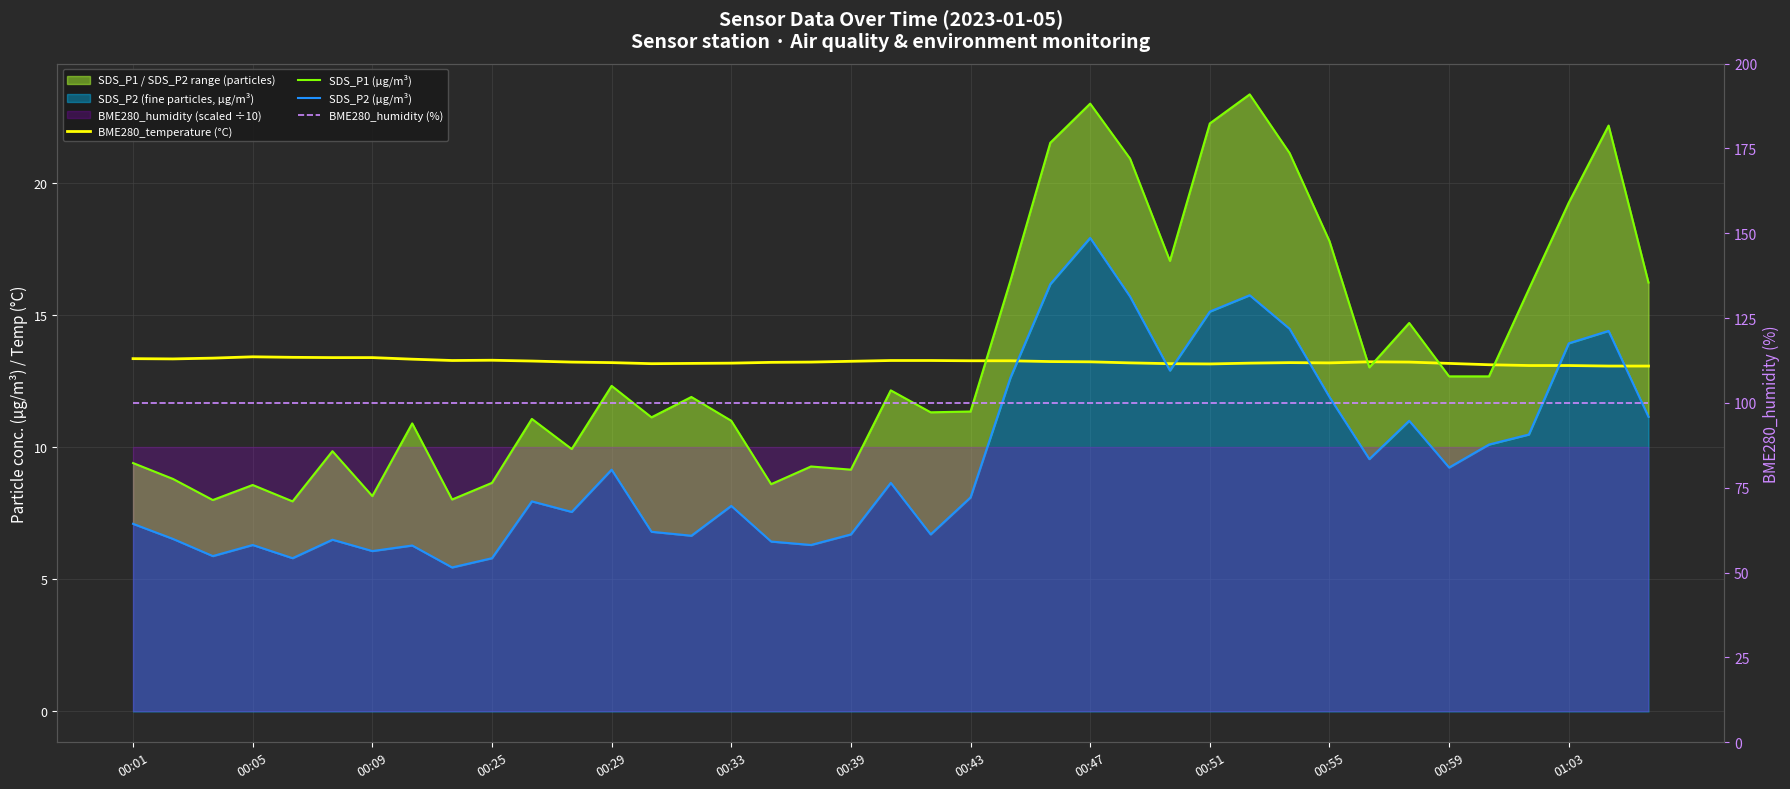

True or false: BME280_temperature (°C) has a value of 22.1 at 00:09.

False